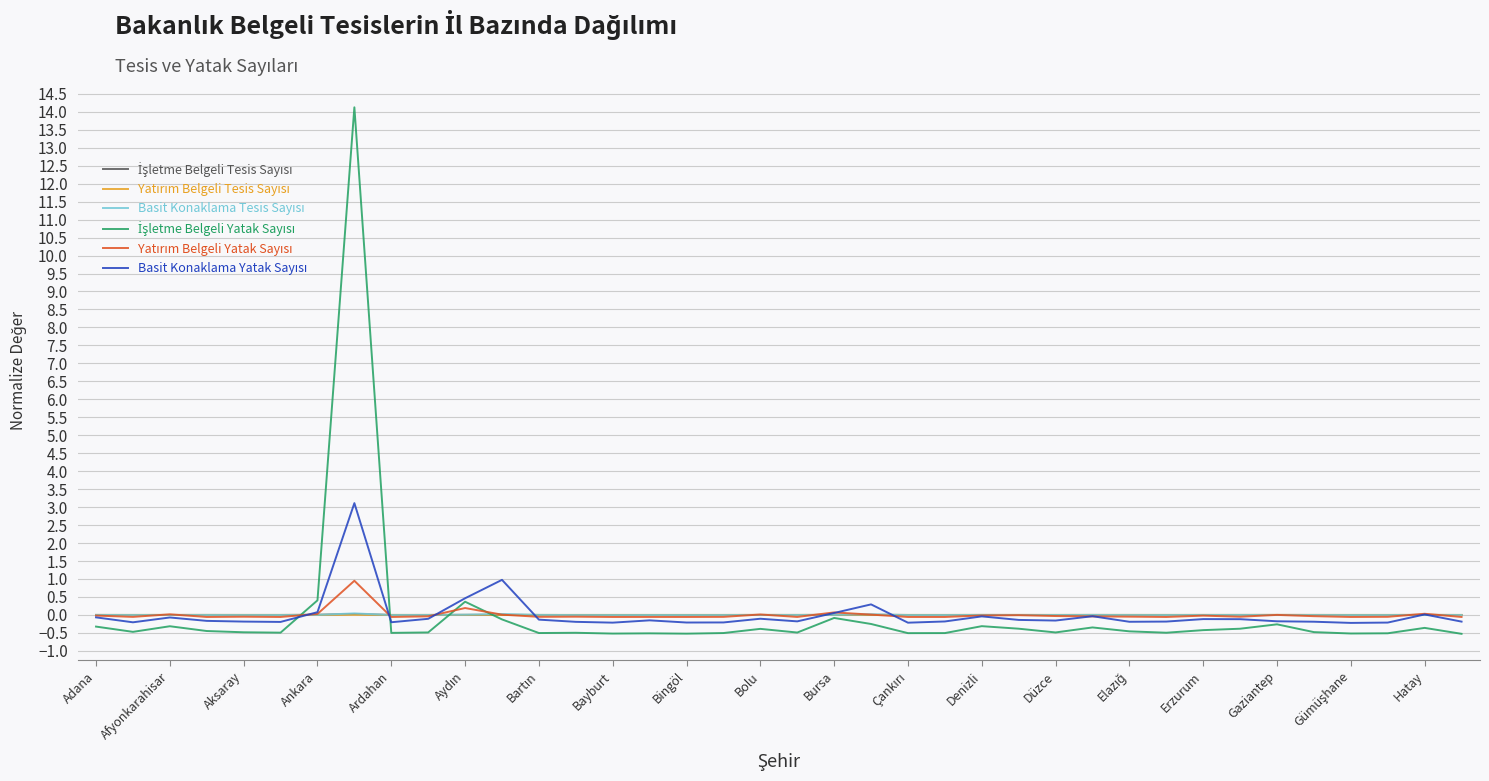

What is the smallest value displayed?

-0.5